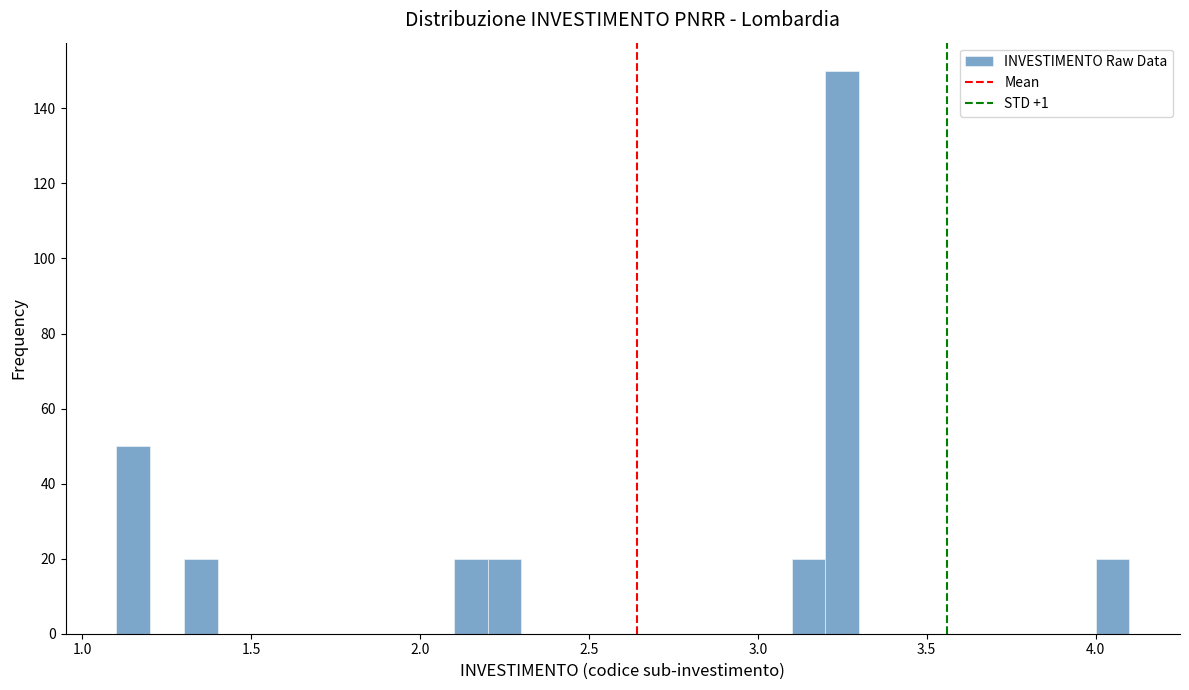

Read against the x-axis, roughly where is the centre of the tallest bar?

3.25